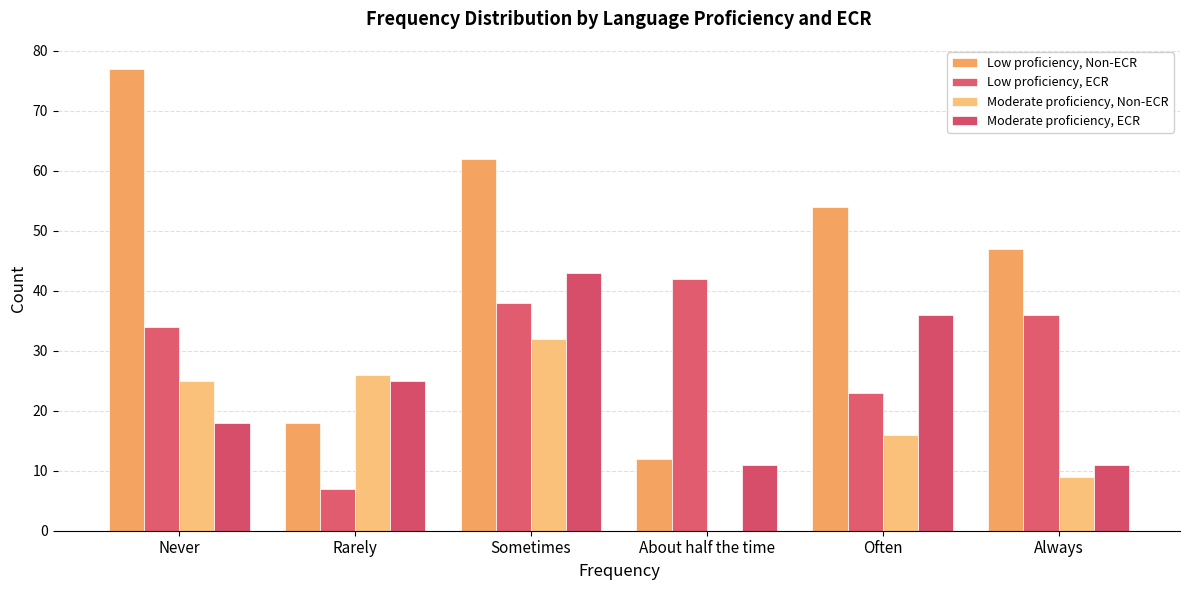

Which label corresponds to the largest value in the chart?

Never